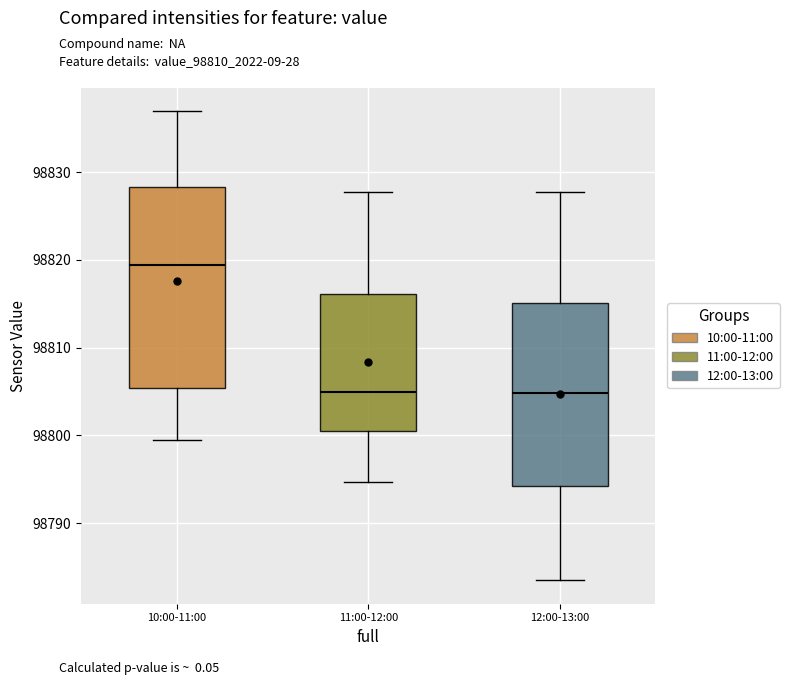

Where is the upper edge of the box for 12:00-13:00 on the y-axis? The values are not printed on the chart, so give them approximately, as read against the axis.

98815